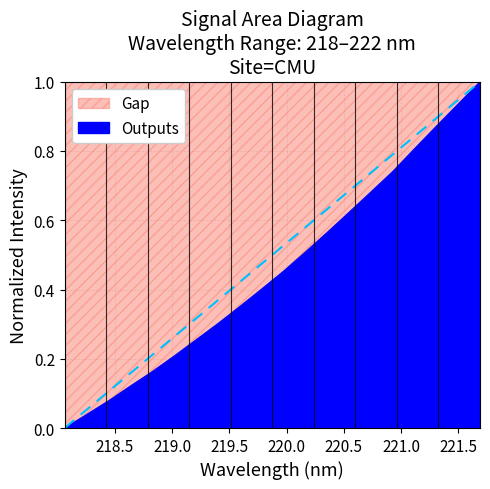

Where is the data nearest to the value 0?

218.0596